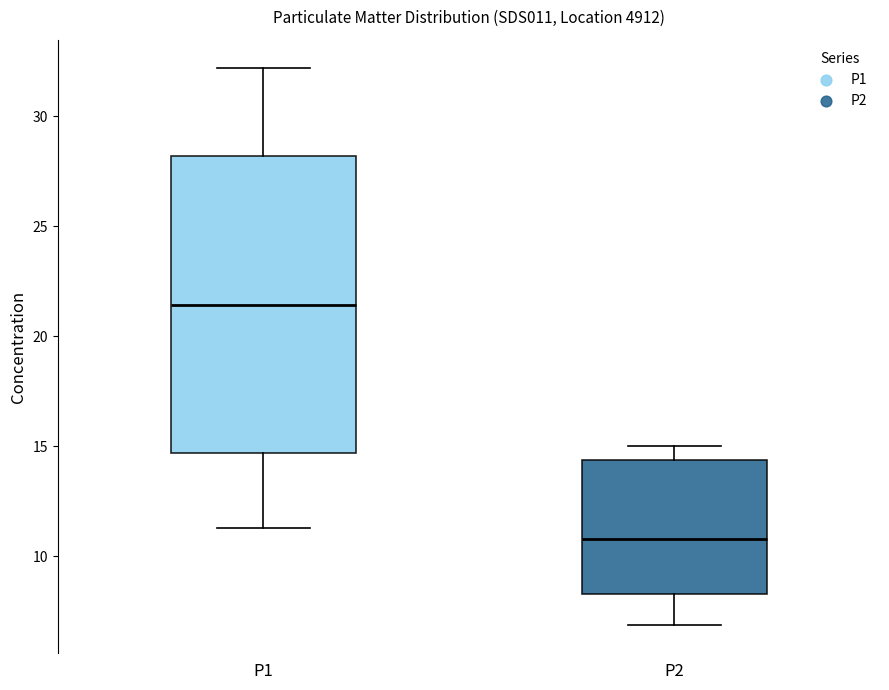

Reading left to right, read every box against the y-axis: the position of its median line, the range the box covers, and the ends of its whiskers. The values are not printed on the chart, so give them approximately, as read against the axis.

P1: median 21.5, box 14.5 to 28.0, whiskers 11.5 to 32.0
P2: median 11.0, box 8.5 to 14.5, whiskers 7.0 to 15.0